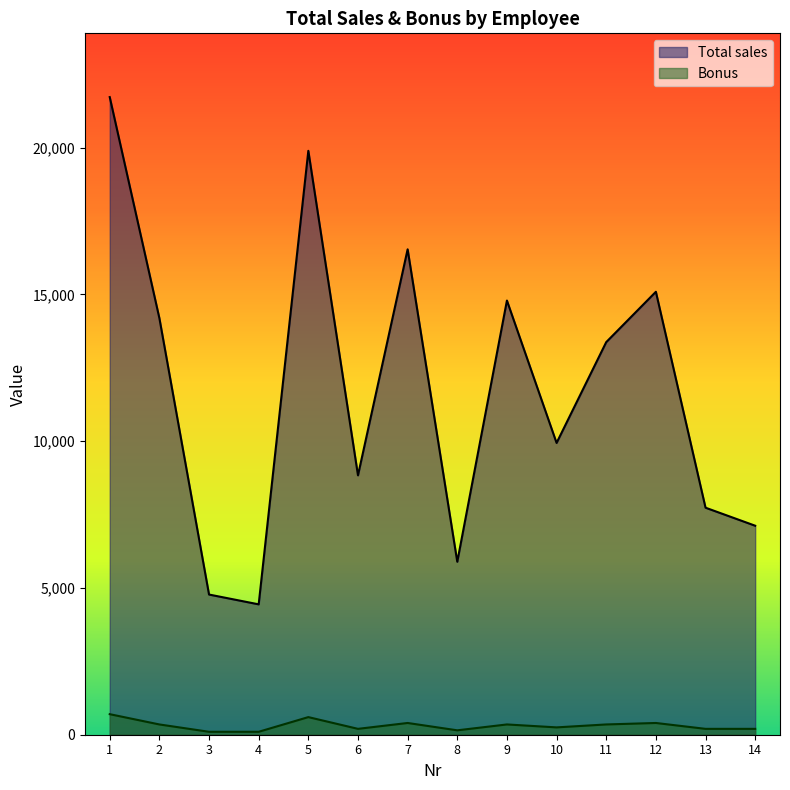

Rank the series by their maximum value, from highest to lowest.

Total sales, Bonus